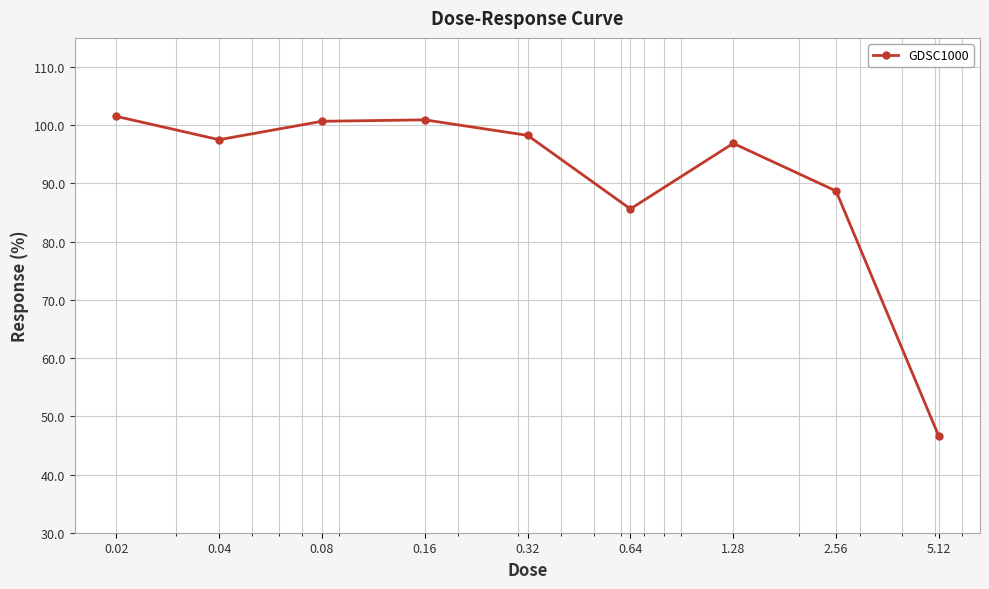

What is the greatest value displayed?

101.5